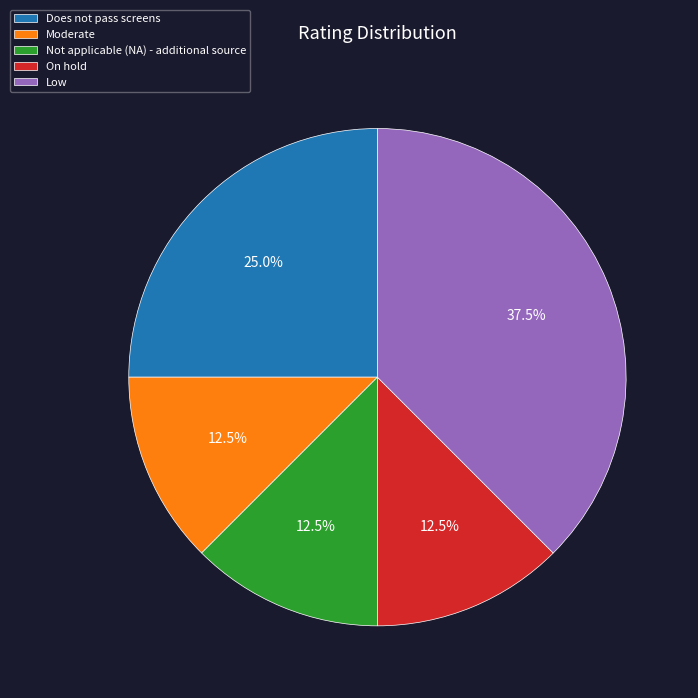

Is it true that On hold is 25% of the pie?

False